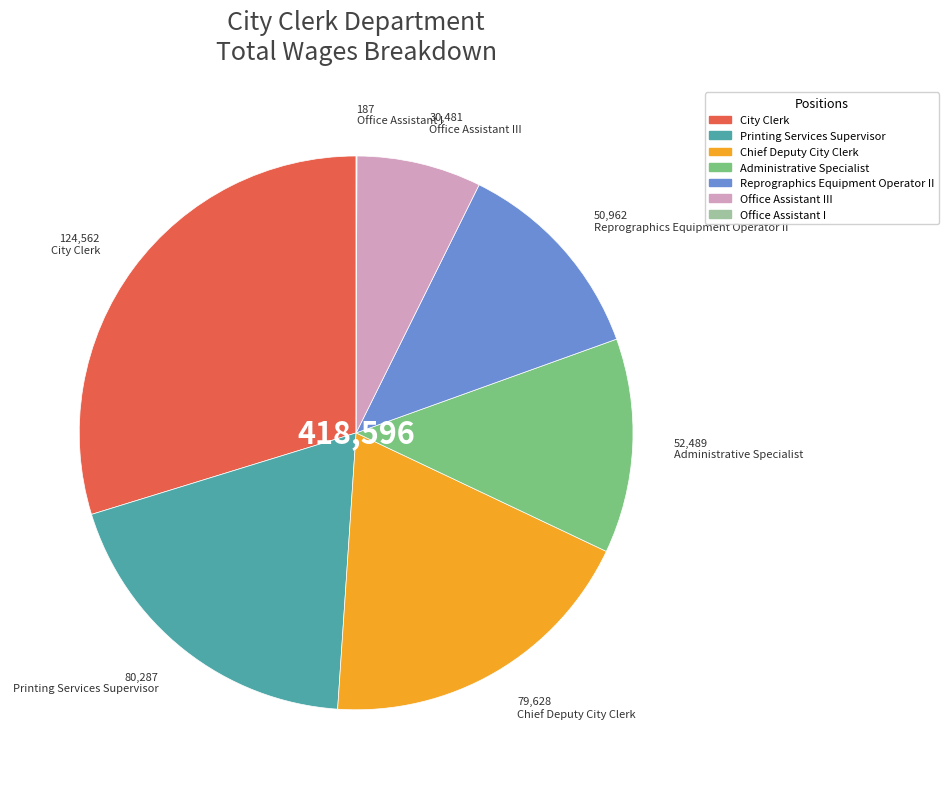

Which slice is the largest?

City Clerk